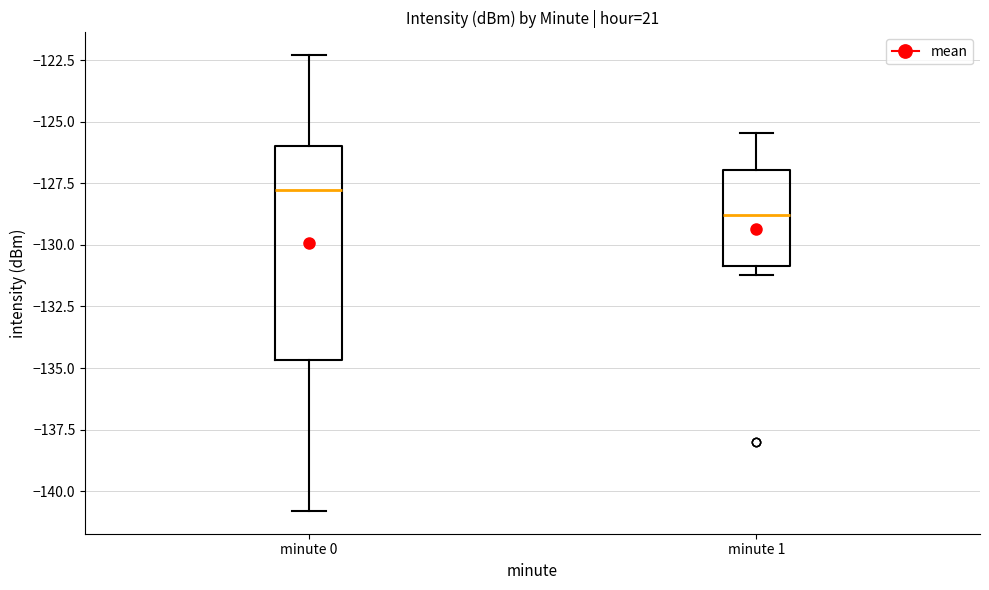

Reading left to right, transcribe this box plot: for each box, give where its median line is, the range the box spans, and where its two whiskers end, as read against the y-axis. The values are not printed on the chart, so give them approximately, as read against the axis.

minute 0: median -128.0, box -134.5 to -126.0, whiskers -141.0 to -122.5
minute 1: median -129.0, box -131.0 to -127.0, whiskers -131.0 (just below the box's lower edge) to -125.5